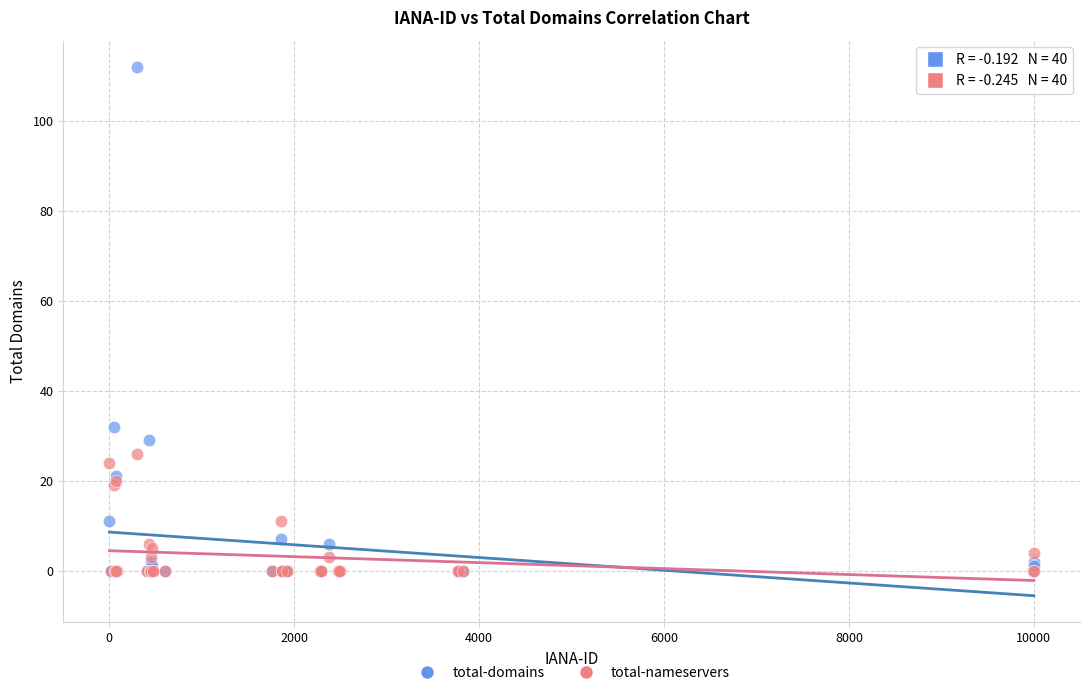

In the total-domains series, what Y value is closest to 56?

32